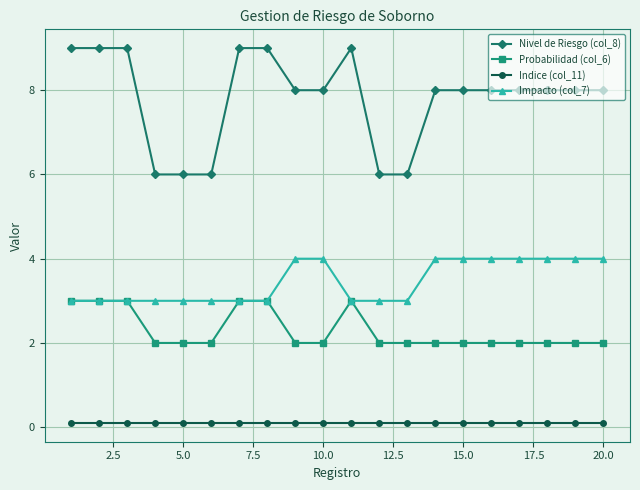

What is the greatest value displayed?

9.0